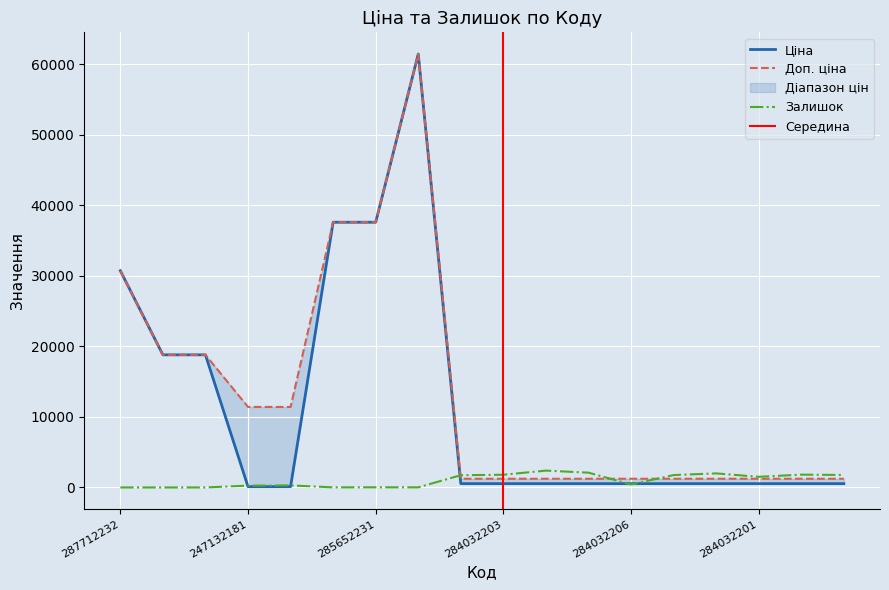

Which series ends up on top after the final intersection of Доп. ціна and Залишок?

Залишок